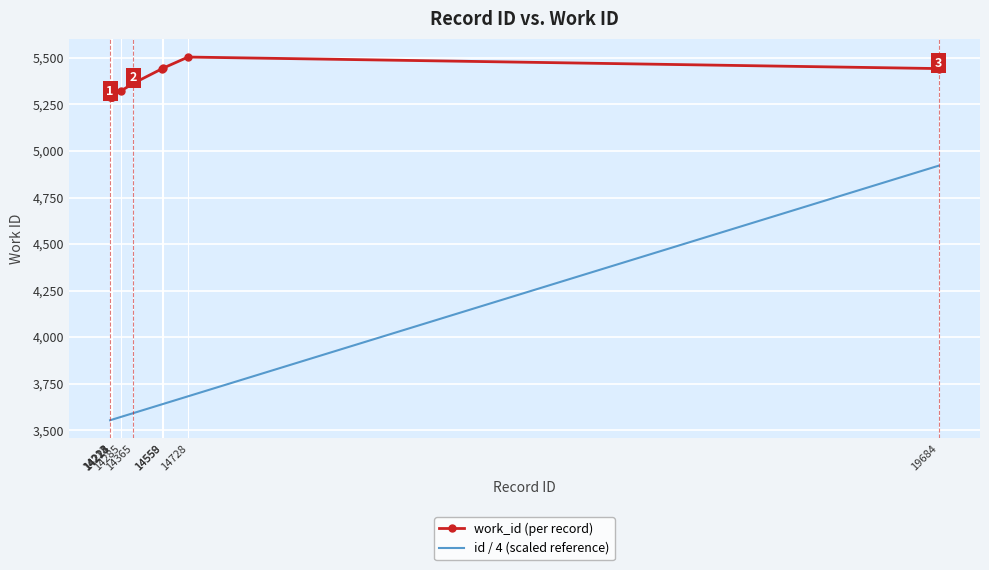

Is the value of id / 4 (scaled reference) at 14728 greater than the value of work_id (per record) at 14558?

No